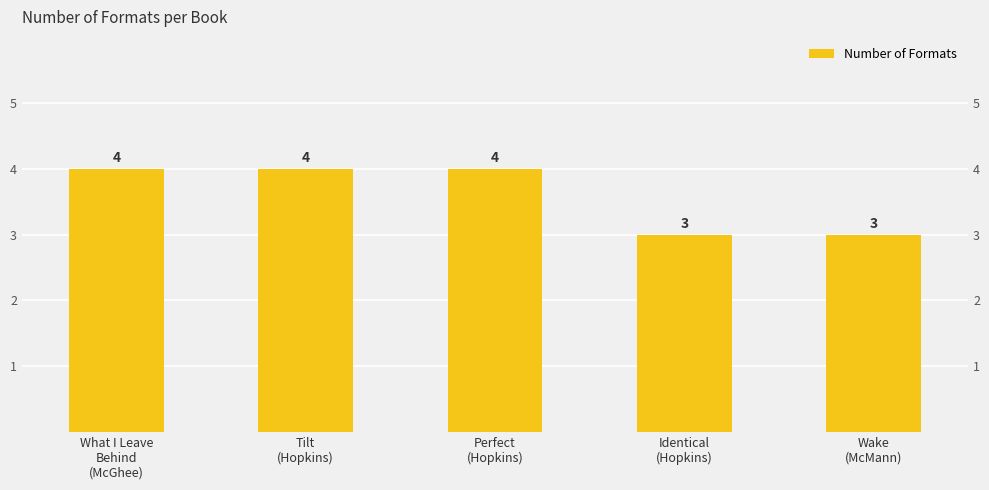

What position from the left is Perfect
(Hopkins)?

3